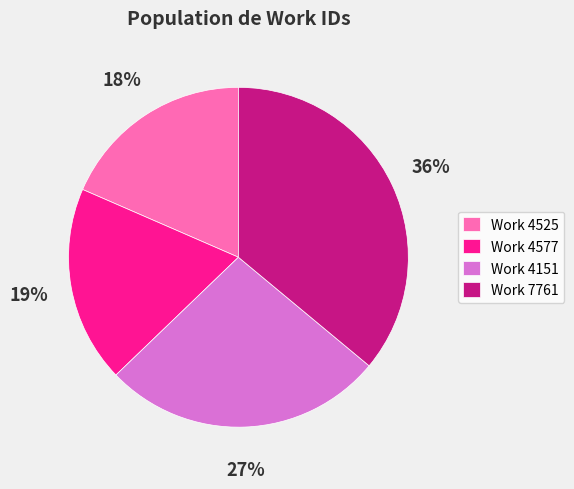

To the nearest percent, what is the combined percentage of Work 4525 and Work 4151?

45%